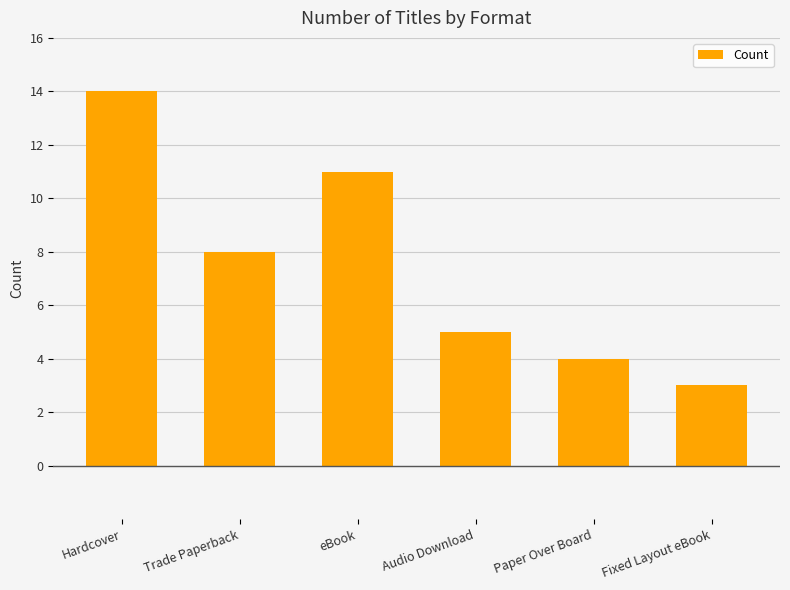

At which label is the value closest to 8?

Trade Paperback